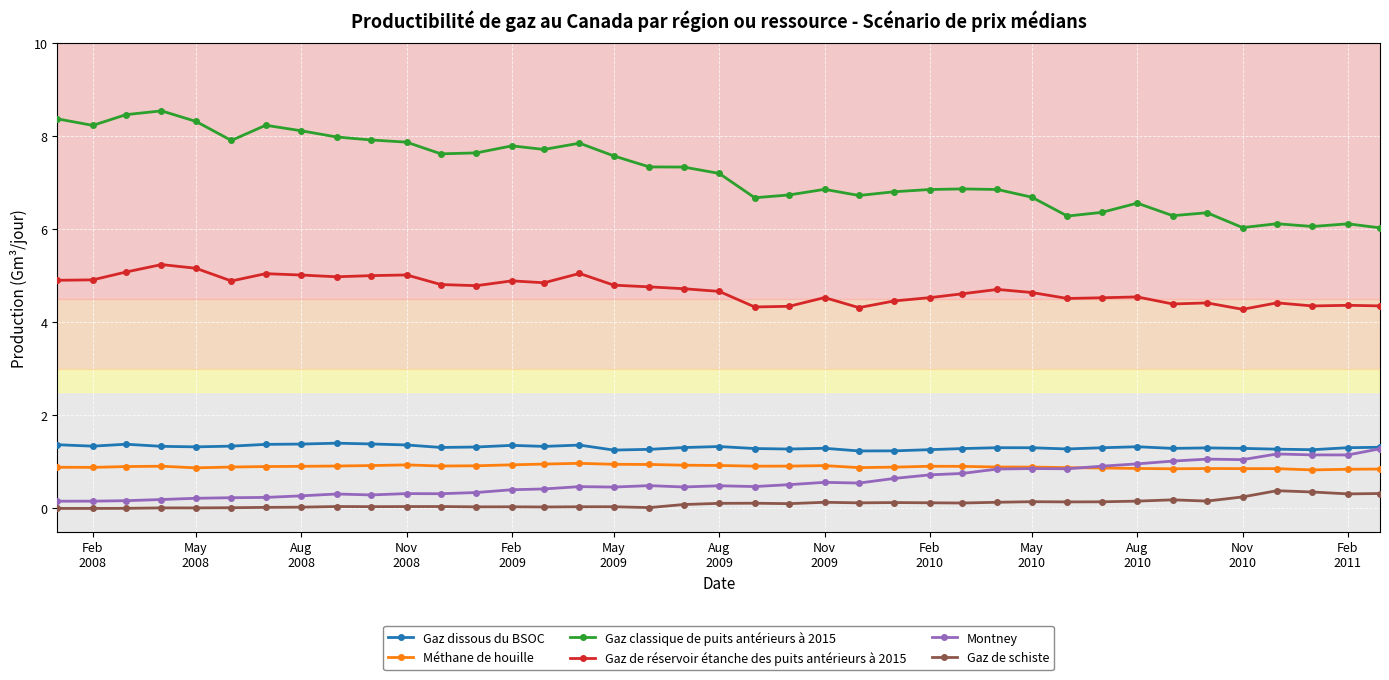

What are all the series names shown in the legend?

Gaz dissous du BSOC, Méthane de houille, Gaz classique de puits antérieurs à 2015, Gaz de réservoir étanche des puits antérieurs à 2015, Montney, Gaz de schiste